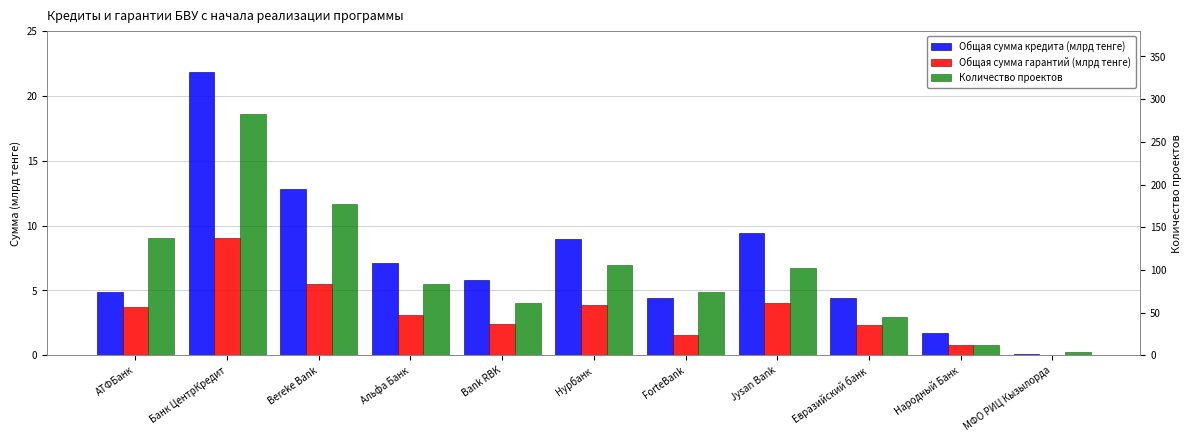

What position from the left is Народный Банк?

10